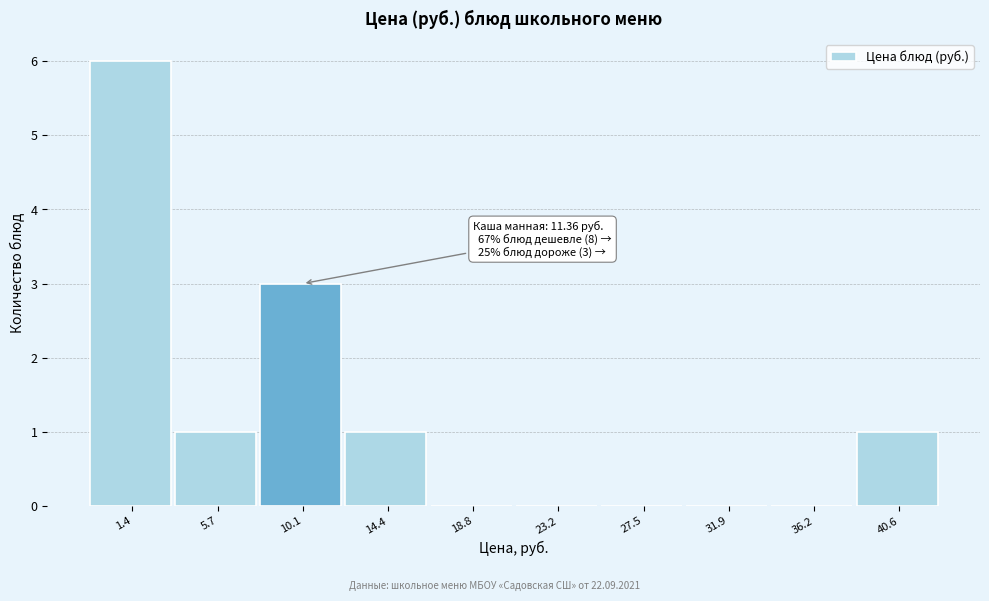

Reading right to left, transcribe all the data shown in this chart.

40.6=1	36.2=0	31.9=0	27.5=0	23.2=0	18.8=0	14.4=1	10.1=3	5.7=1	1.4=6